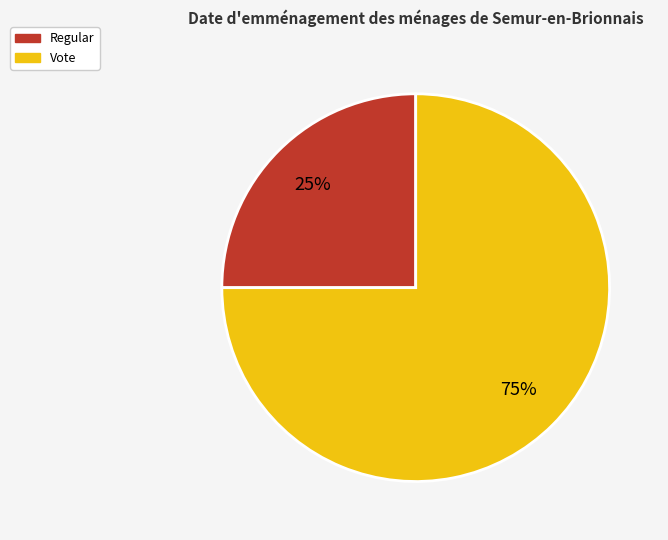

Is the sum of Vote and Regular greater than half?

Yes